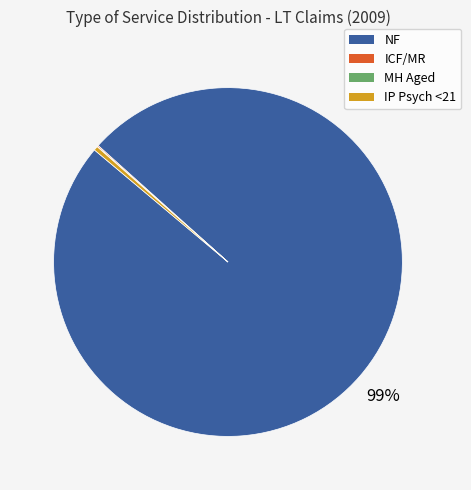

To the nearest percent, what is the average slice percentage?

25%